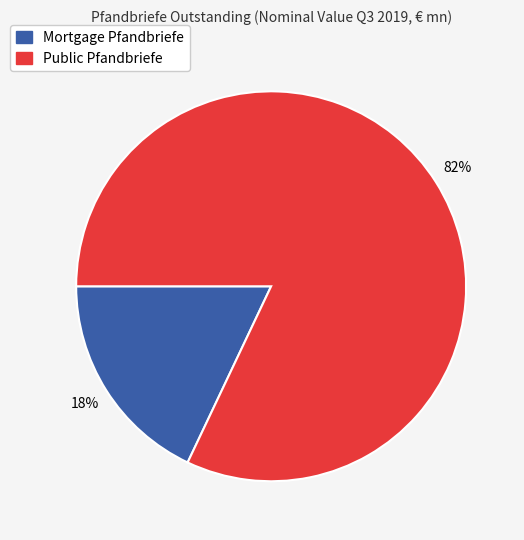

To the nearest percent, what is the average slice percentage?

50%